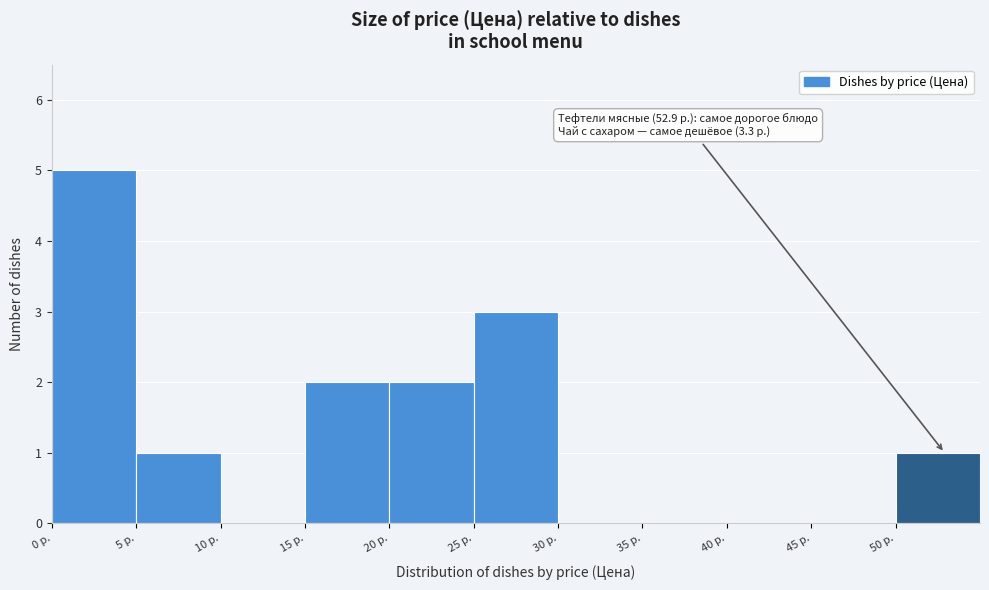

Over which range of the x-axis is the bar tallest?

0 to 5